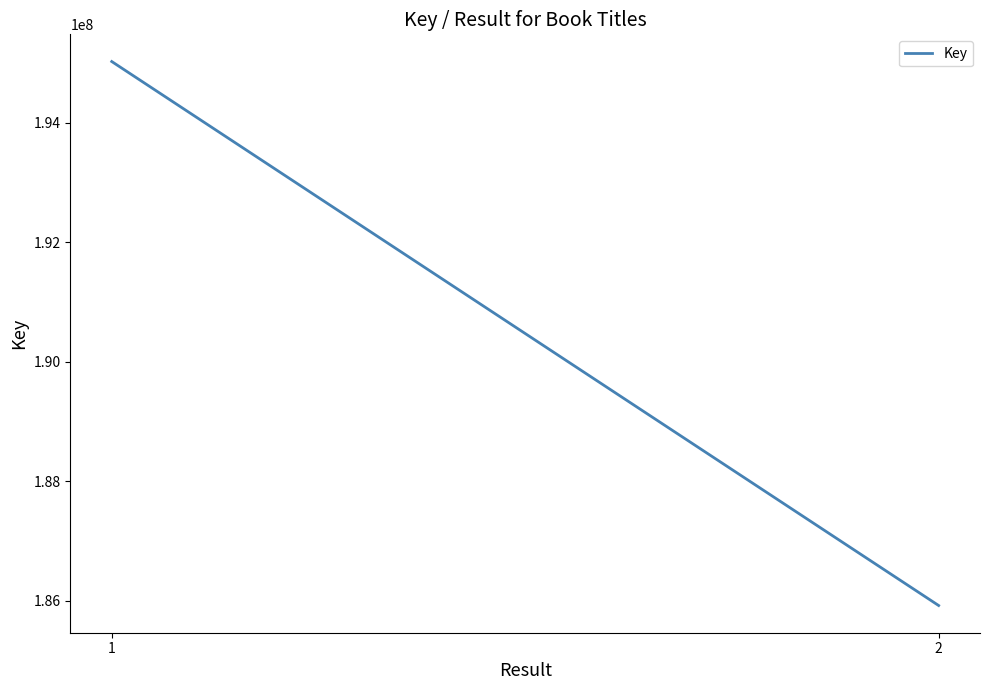

What value does the data have at 1?

195020350